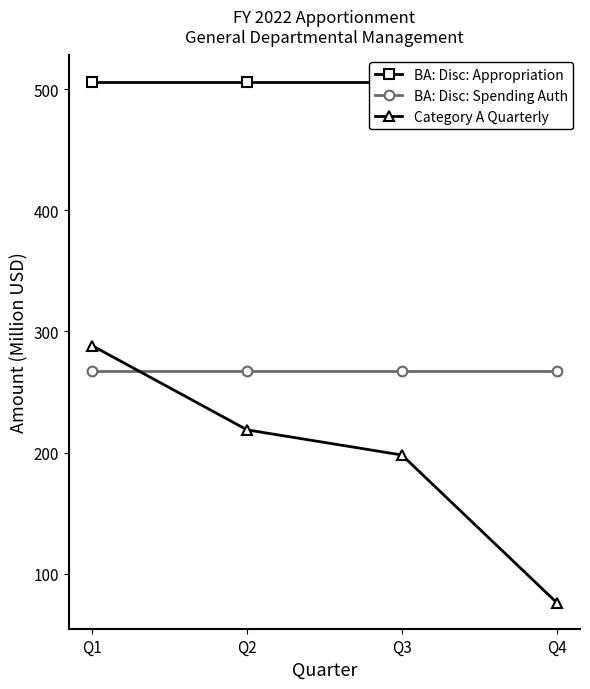

List the series in order of their overall mean, lowest first.

Category A Quarterly, BA: Disc: Spending Auth, BA: Disc: Appropriation